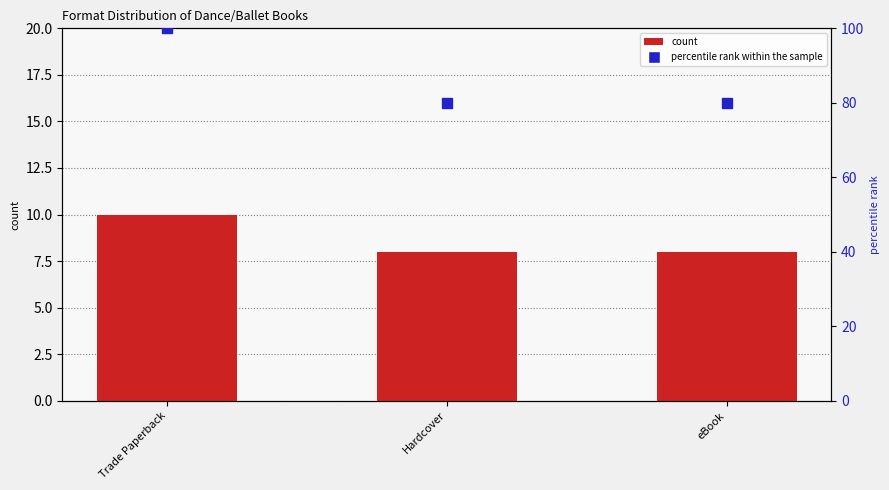

Is the value of percentile rank within the sample at Hardcover greater than the value of count at Trade Paperback?

Yes